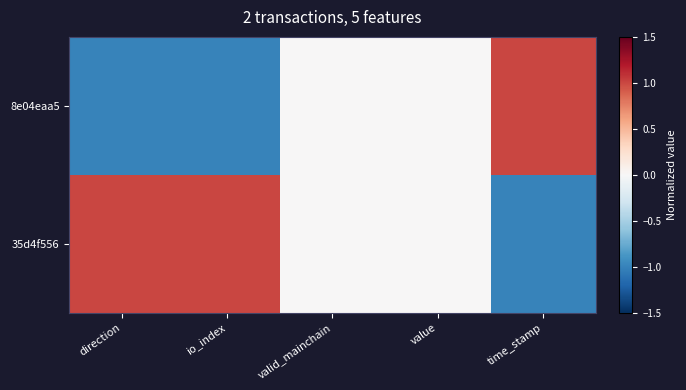

Which series has the largest total across all categories?

35d4f556